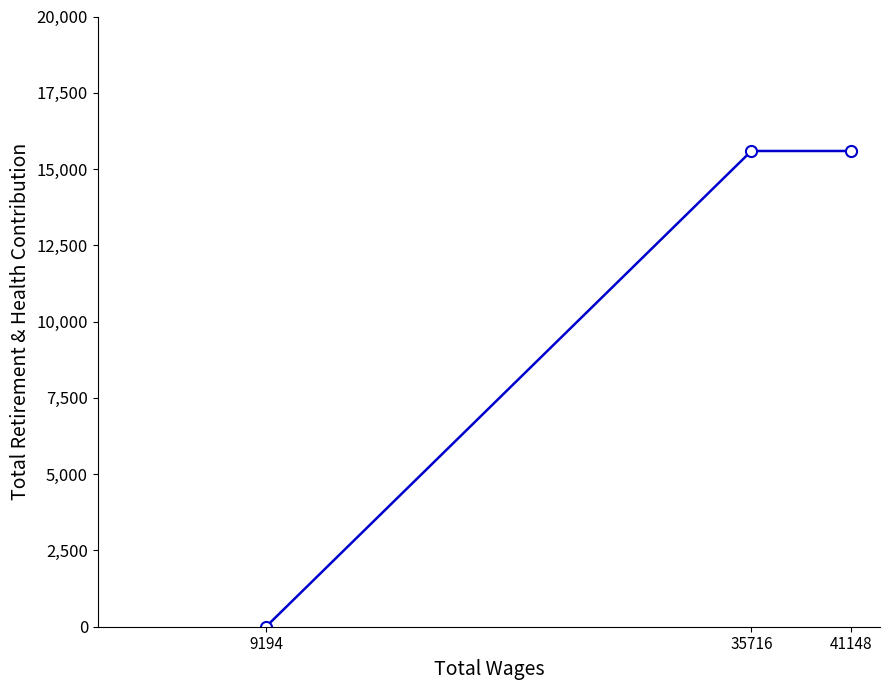

Is it true that the value at 9194 is 6966?

False